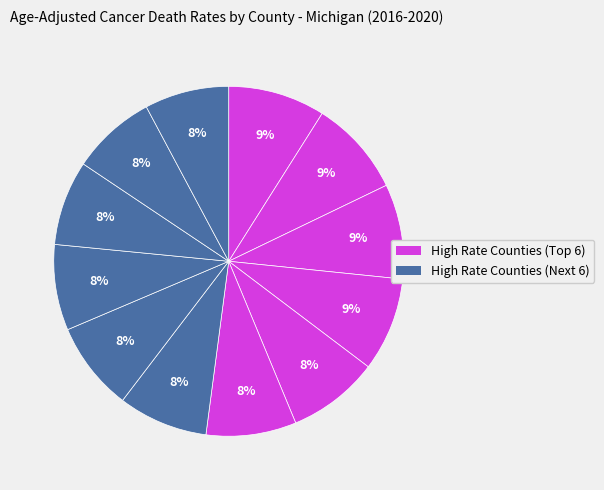

How many segments does this pie chart have?

12